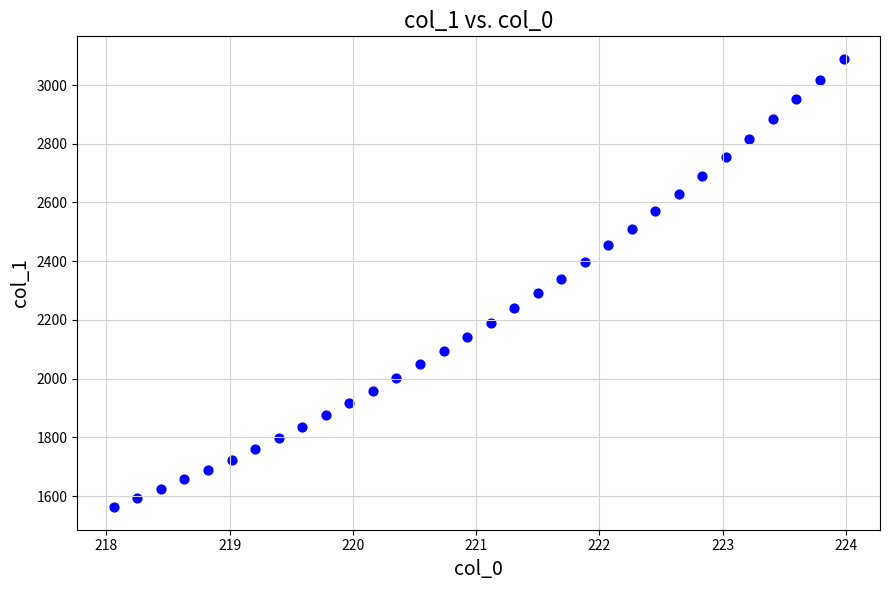

What is the range of X values (max minus min)?

5.9